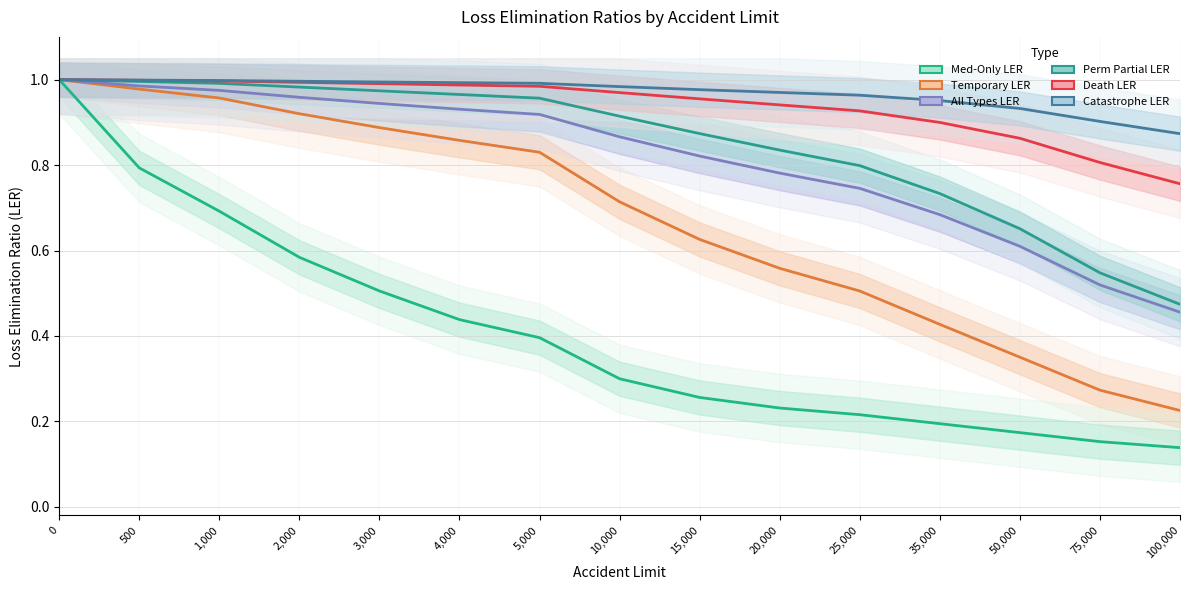

What is the average value of the Med-Only LER series?

0.4